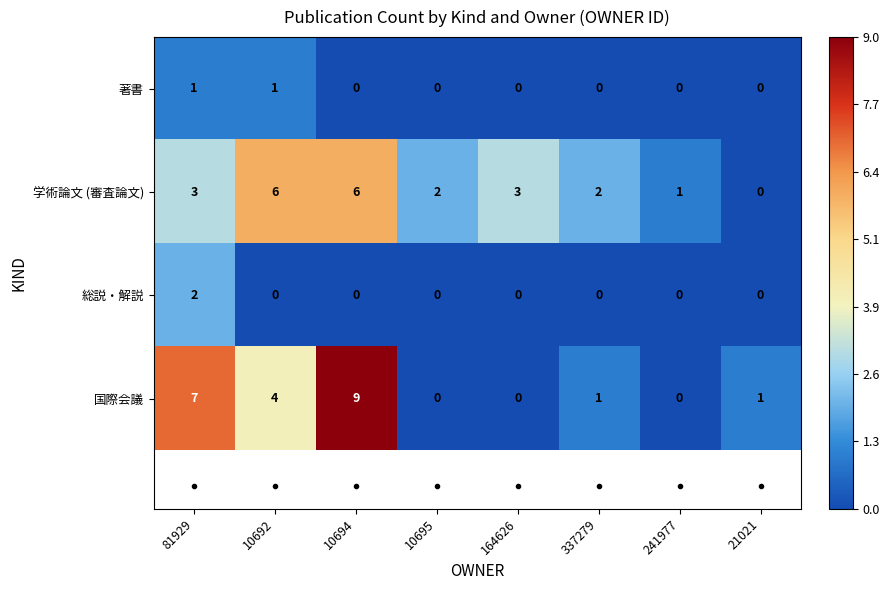

Which series has the largest total across all categories?

学術論文 (審査論文)